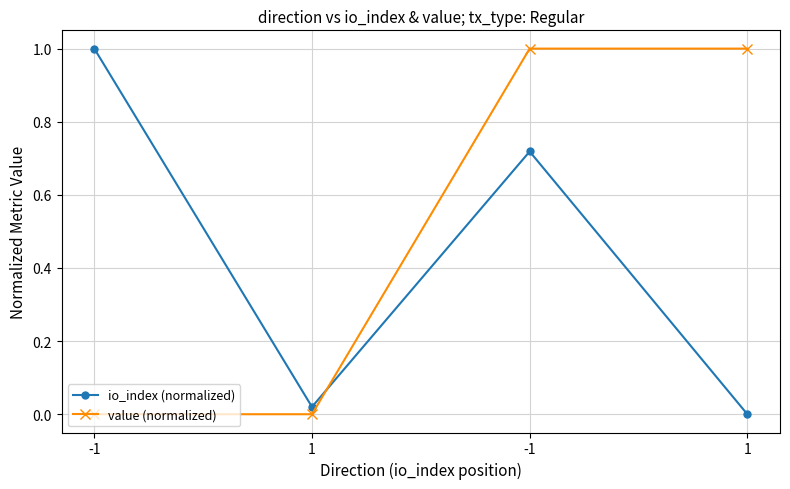

How many positive values does the io_index (normalized) series have?

3